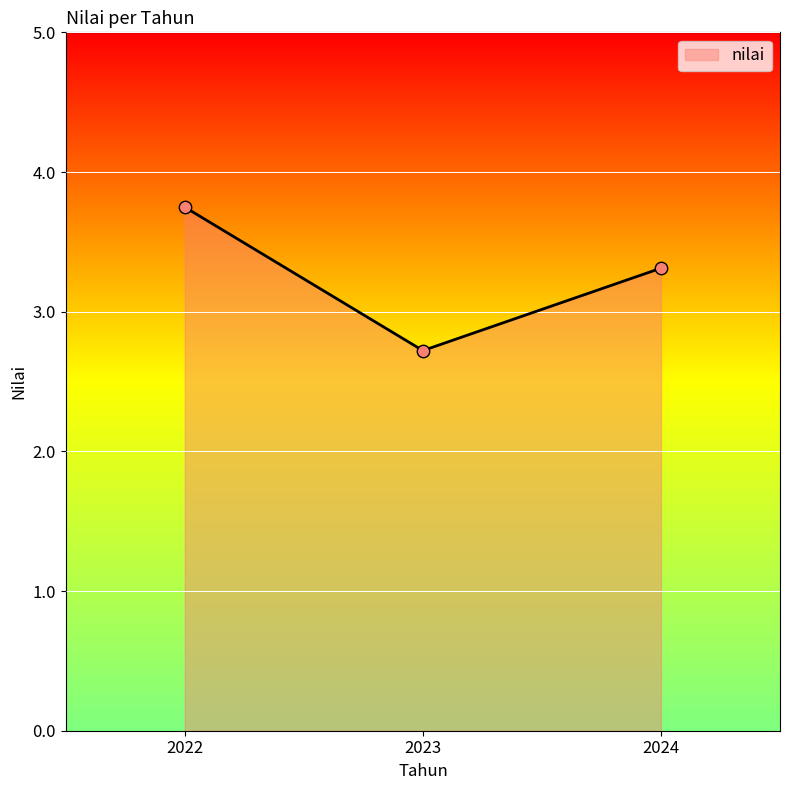

What is the change in value from 2022 to 2024?

-0.4